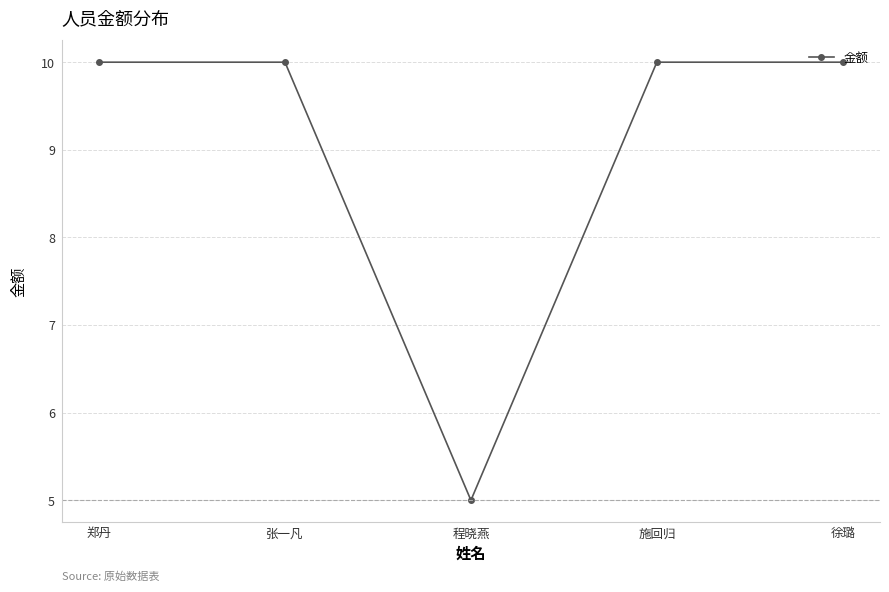

At which label is the value closest to 7?

程晓燕